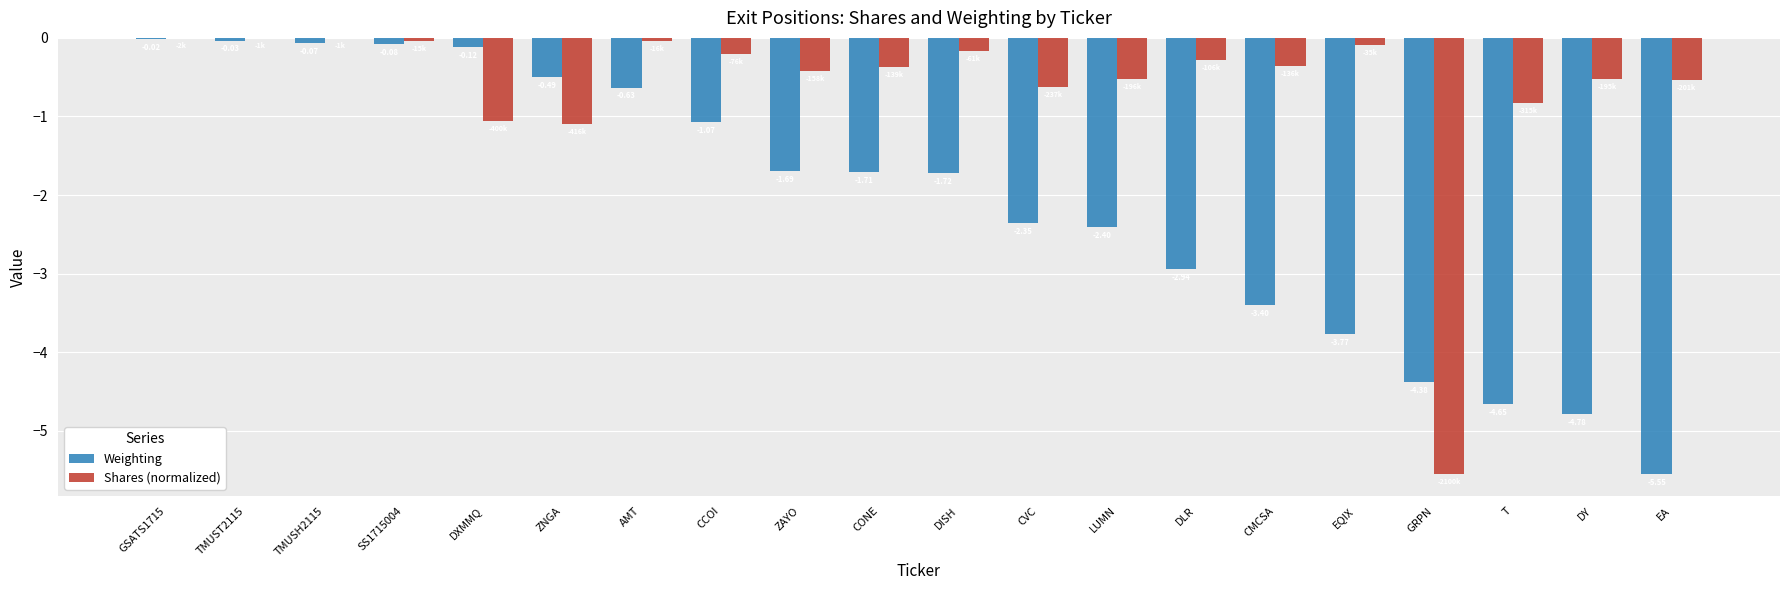

Which series has the largest total across all categories?

Shares (normalized)